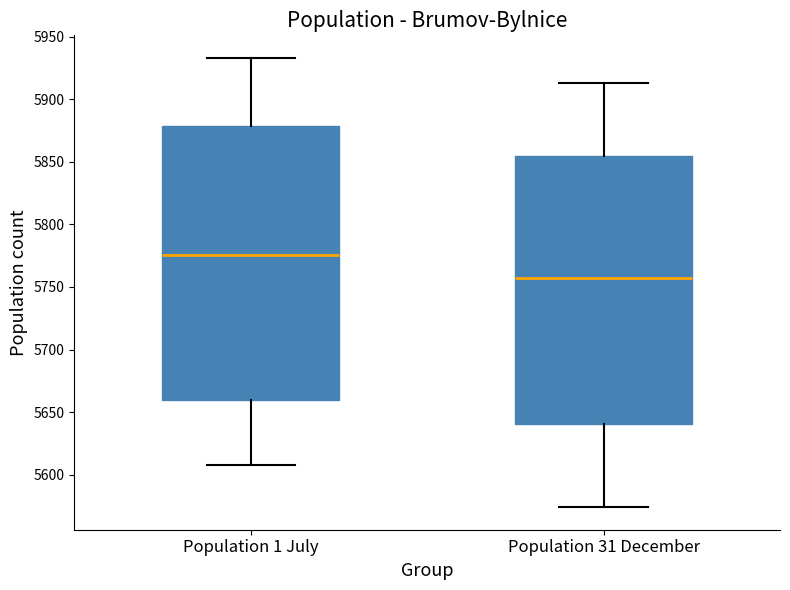

Where is the upper edge of the box for Population 31 December on the y-axis? The values are not printed on the chart, so give them approximately, as read against the axis.

5855